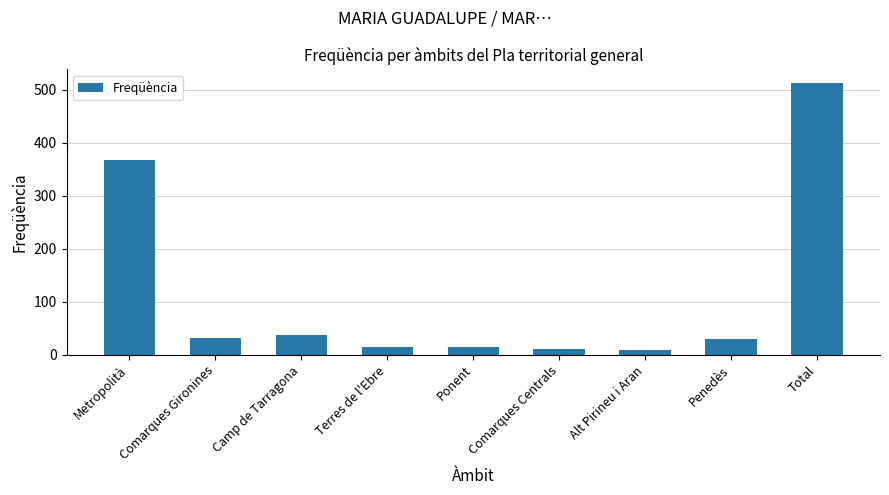

What is the difference between the maximum and minimum values?

505